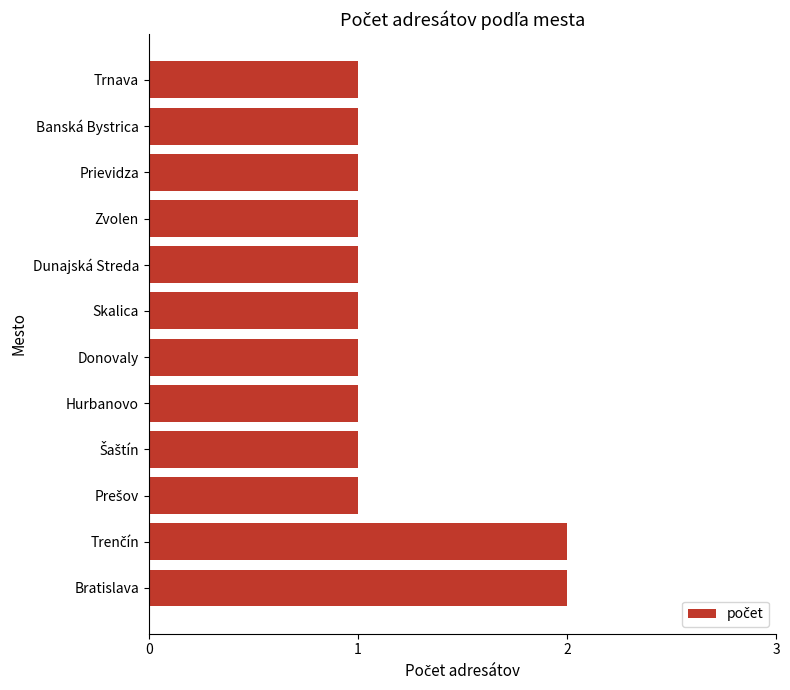

The chart shows a value of 0 at Donovaly. True or false?

False